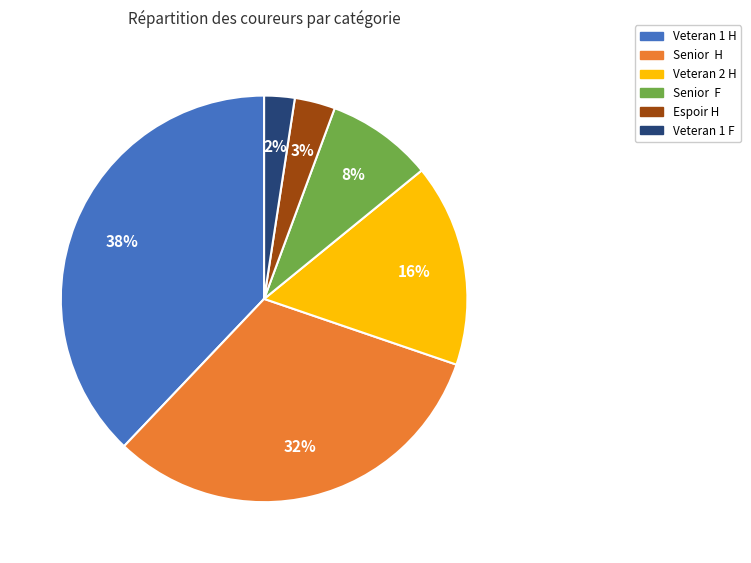

How many segments does this pie chart have?

6